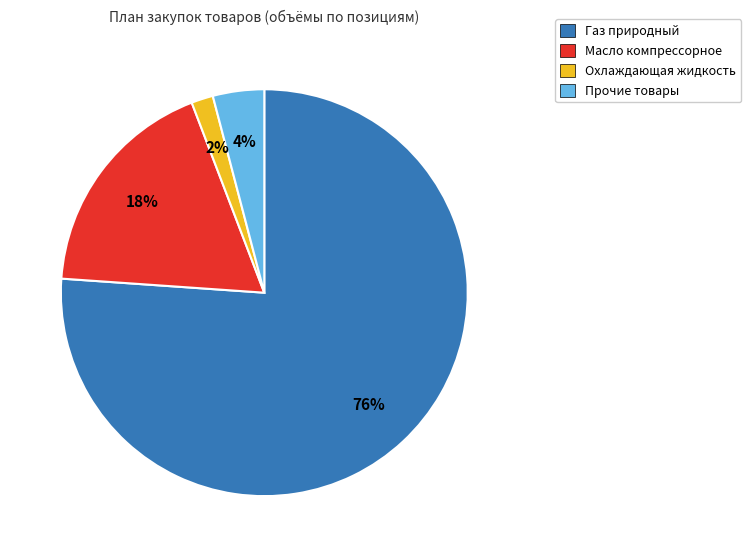

Does any single category account for the majority?

Yes